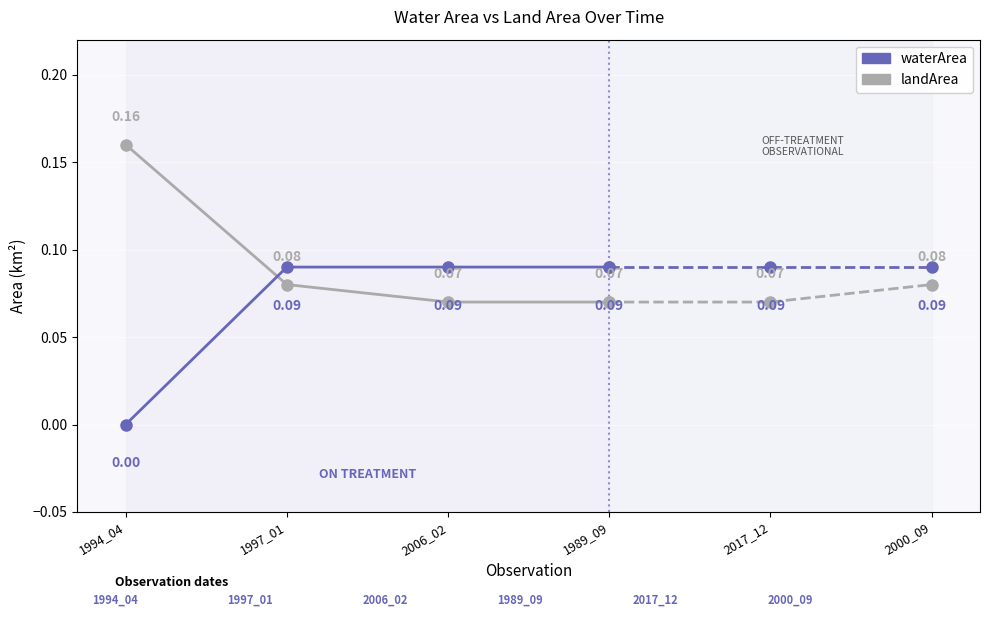

Which series ends up on top after the final intersection of landArea and waterArea?

waterArea